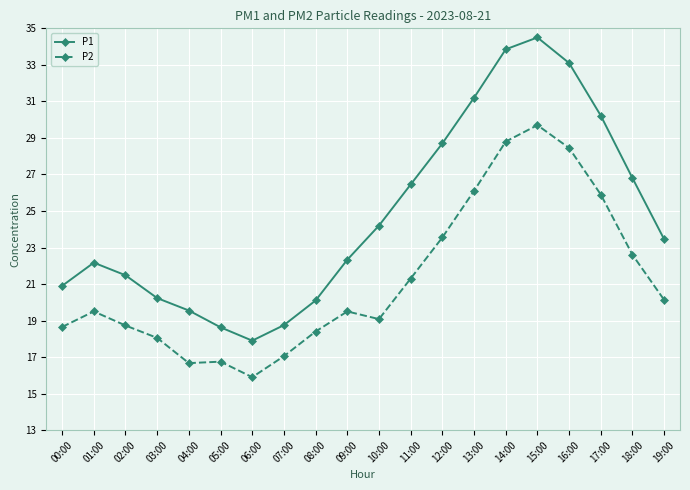

List the series in order of their overall mean, highest first.

P1, P2